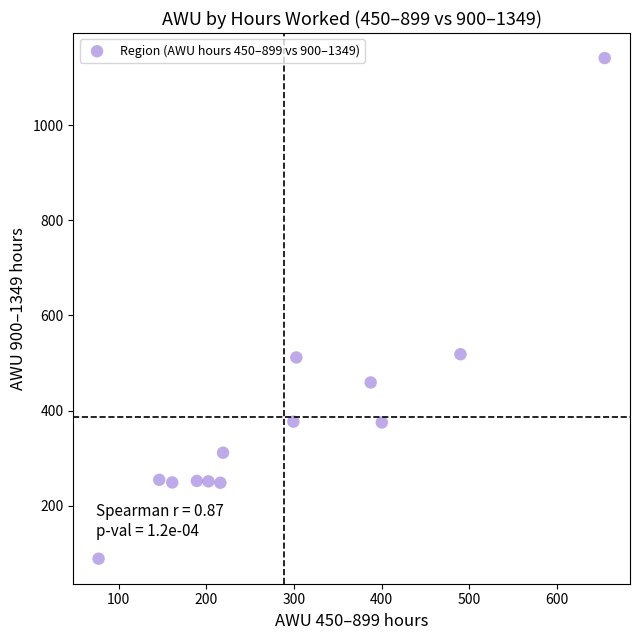

What is the range of Y values (max minus min)?

1052.9